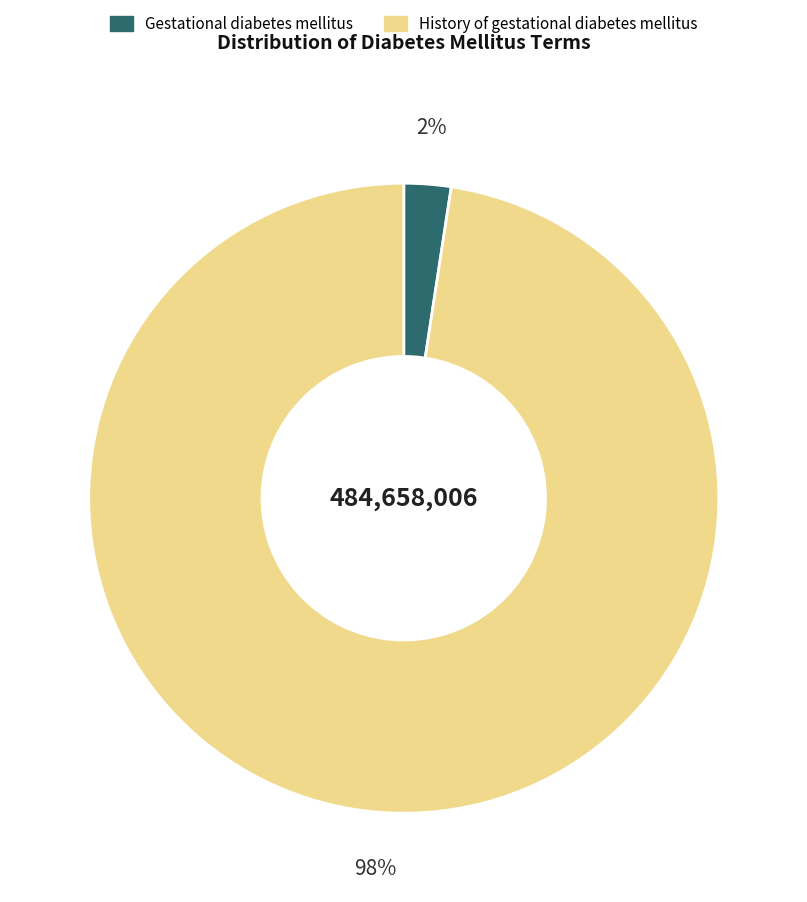

True or false: History of gestational diabetes mellitus accounts for 98% of the total.

True